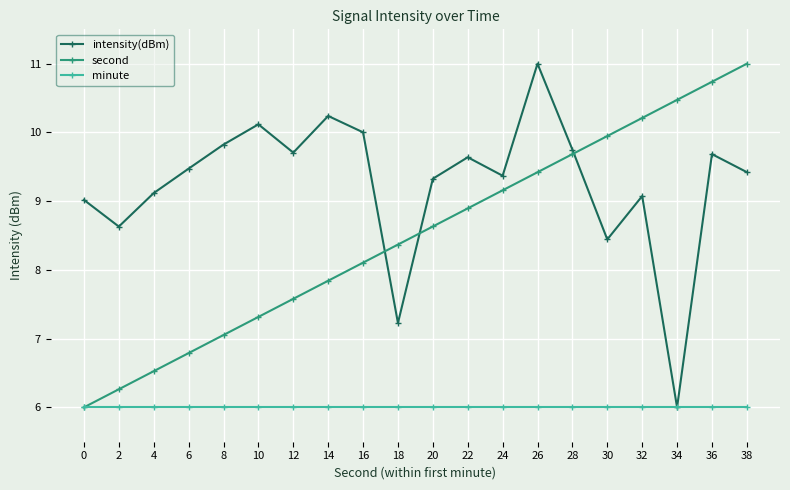

Between which two adjacent categories do intensity(dBm) and second first intersect?

16 and 18